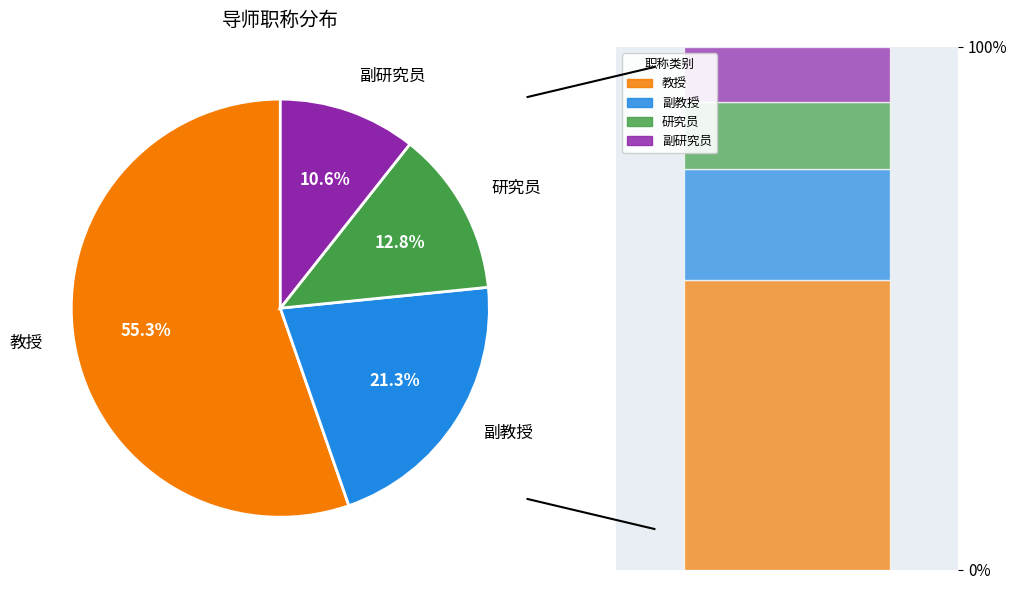

What is the ratio of the value at 副教授 to the value at 副研究员?

2.0